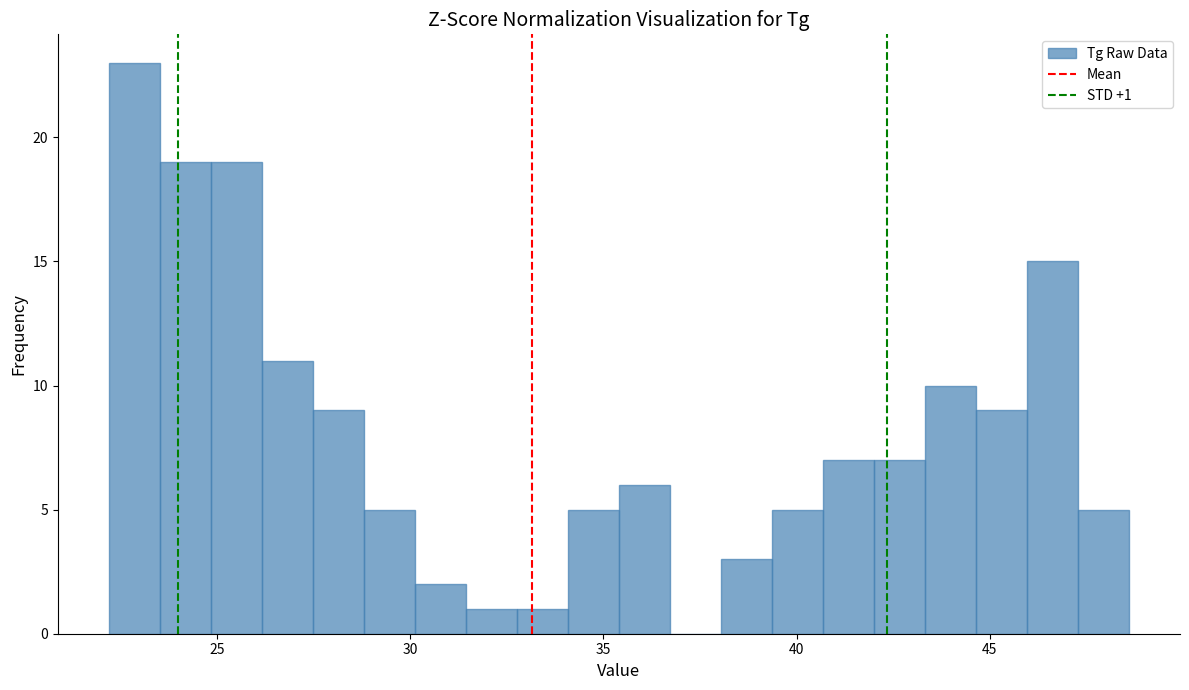

Read against the x-axis, roughly where is the centre of the tallest bar?

23.0